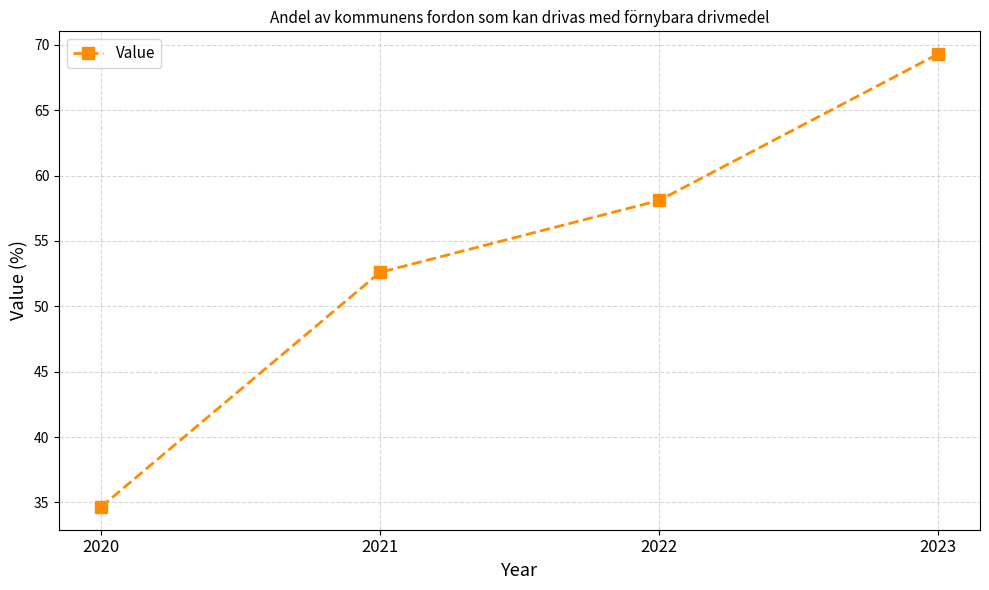

True or false: the data has more than 2 interior local peaks.

False